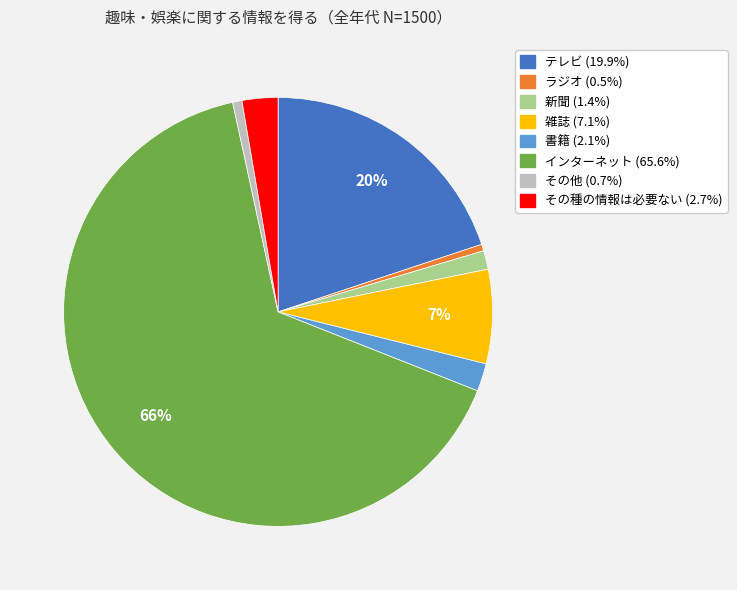

How many slices are in this pie chart?

8